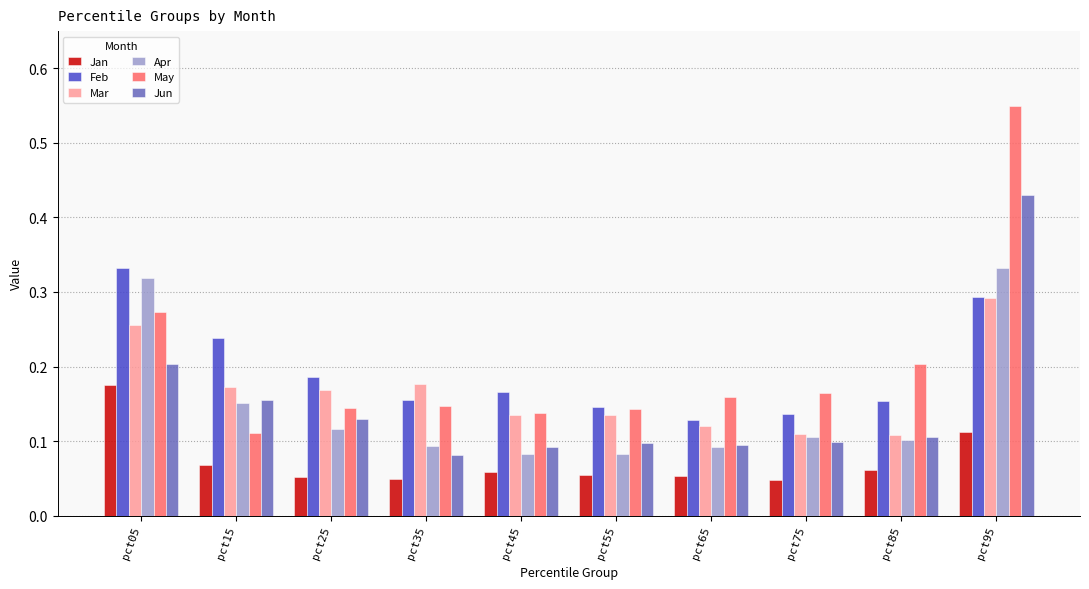

Which label corresponds to the largest value in the chart?

pct95